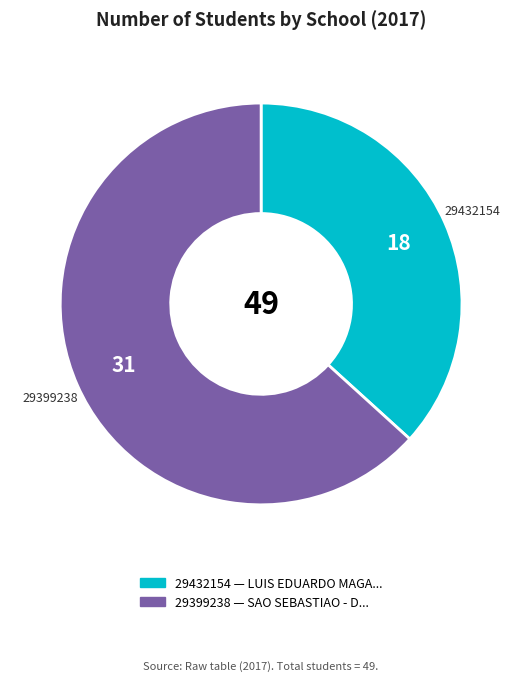

Which slice is the largest?

29399238